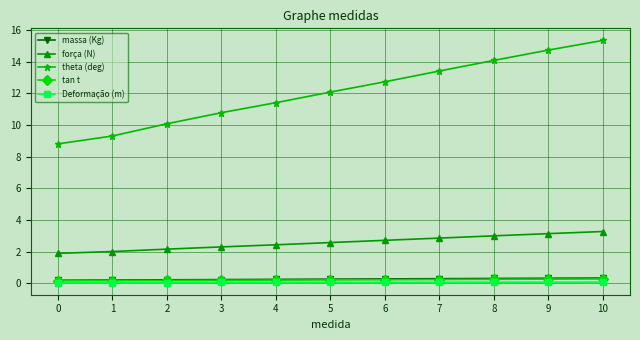

What is the average value of the força (N) series?

2.6